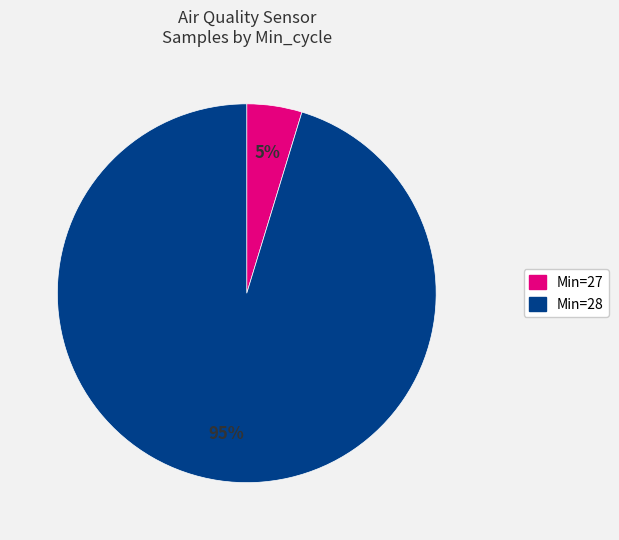

To the nearest percent, what is the average slice percentage?

50%